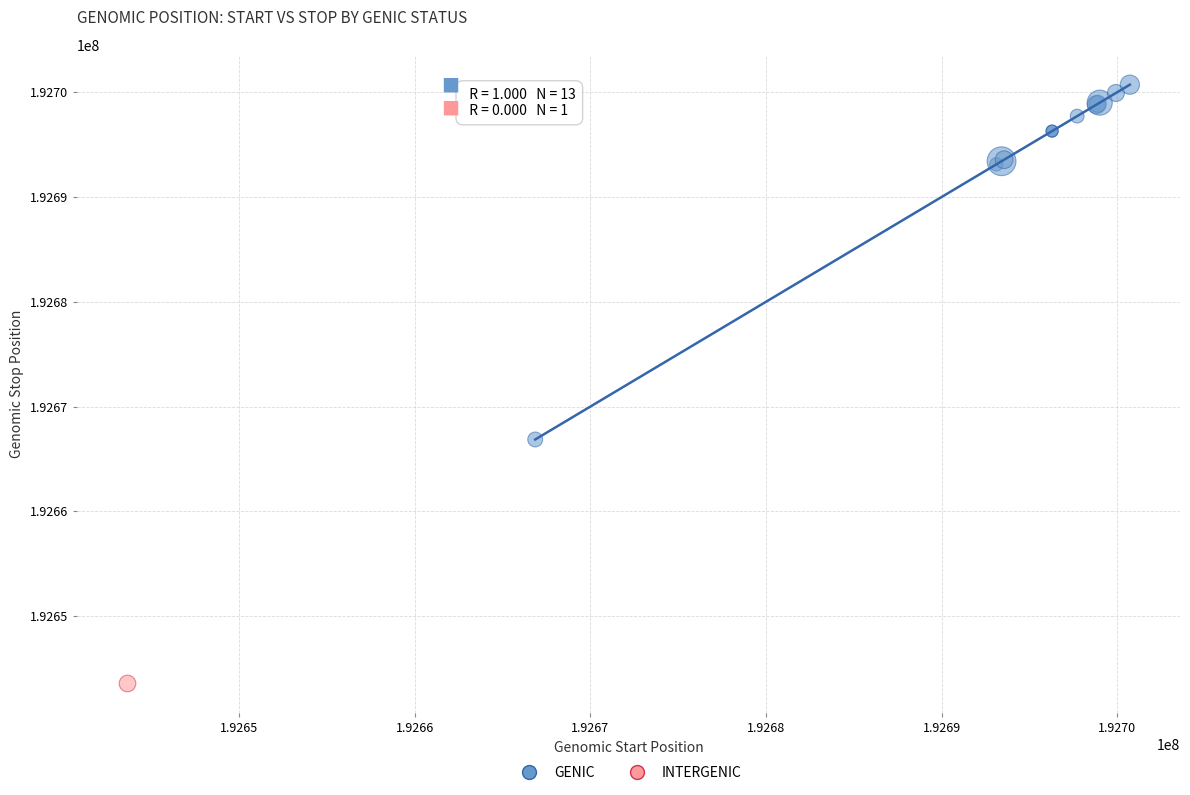

What are all the series names shown in the legend?

GENIC, INTERGENIC